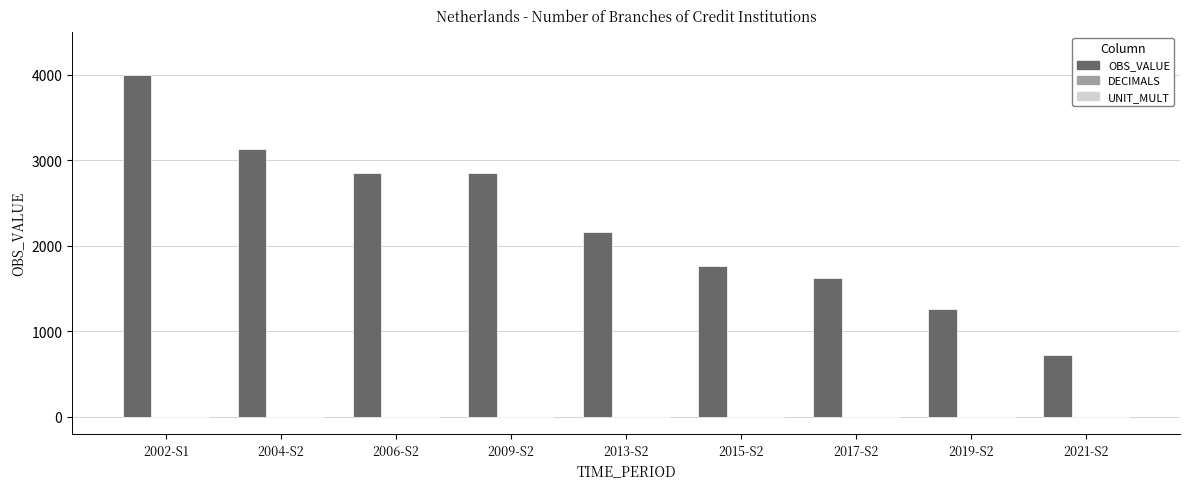

What is the label of the 4th bar from the right?

2015-S2